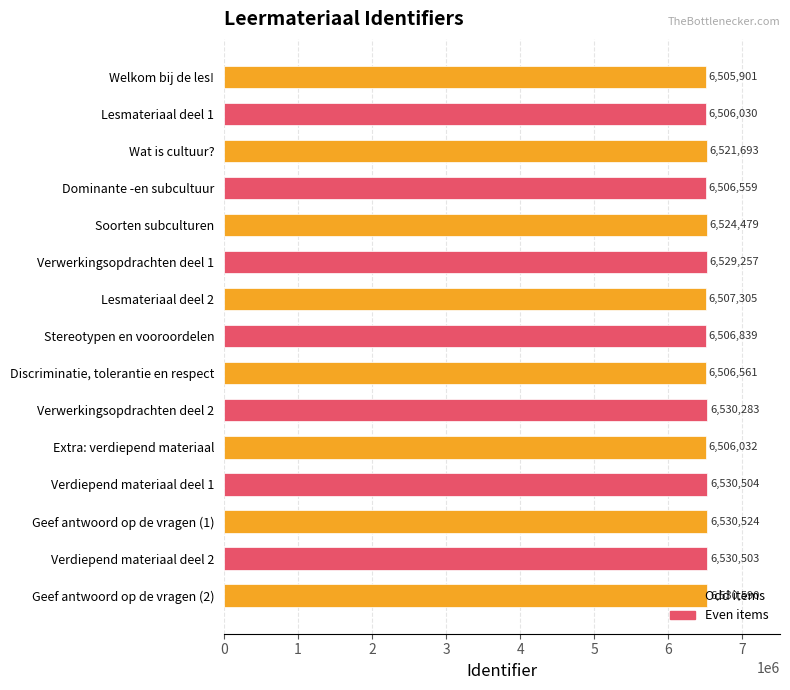

Which has a higher value, Wat is cultuur? or Discriminatie, tolerantie en respect?

Wat is cultuur?